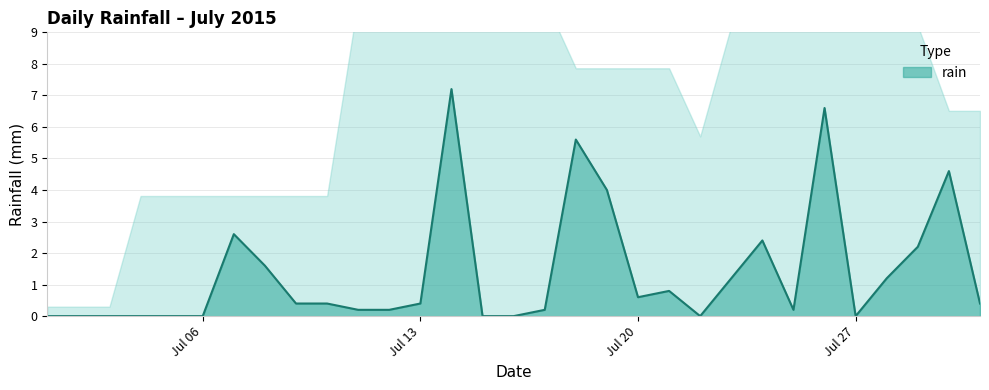

Which label corresponds to the largest value in the chart?

2015-07-14